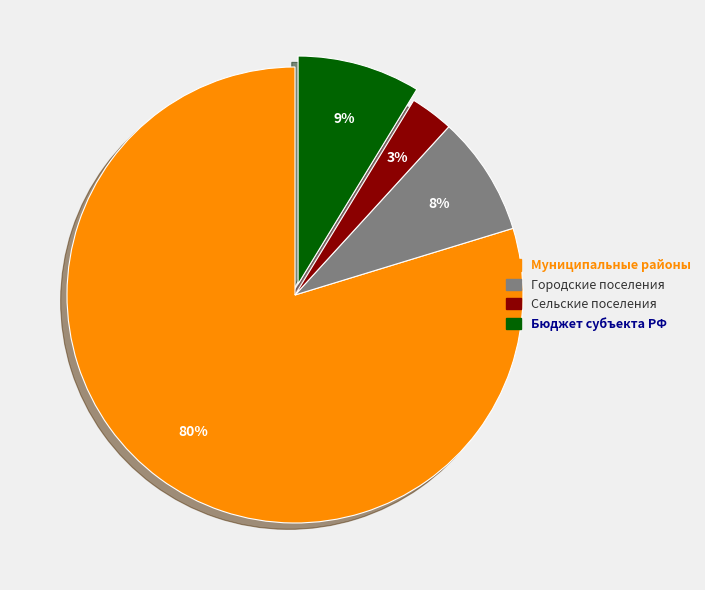

To the nearest percent, what is the average slice percentage?

25%